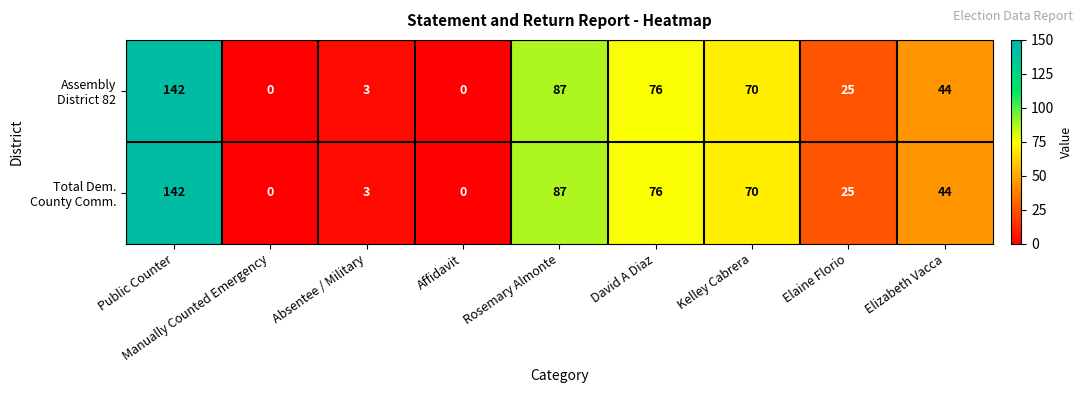

What is the maximum value shown in the chart?

142